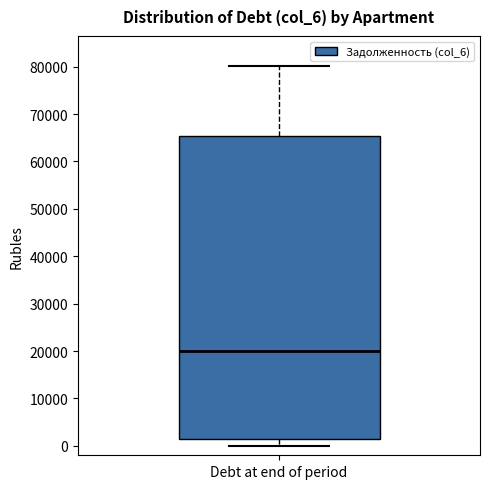

Transcribe this box plot: give where the median line is, the range the box spans, and where the two whiskers end, as read against the y-axis. The values are not printed on the chart, so give them approximately, as read against the axis.

median 20000, box 1000 to 65000, whiskers 0 to 80000